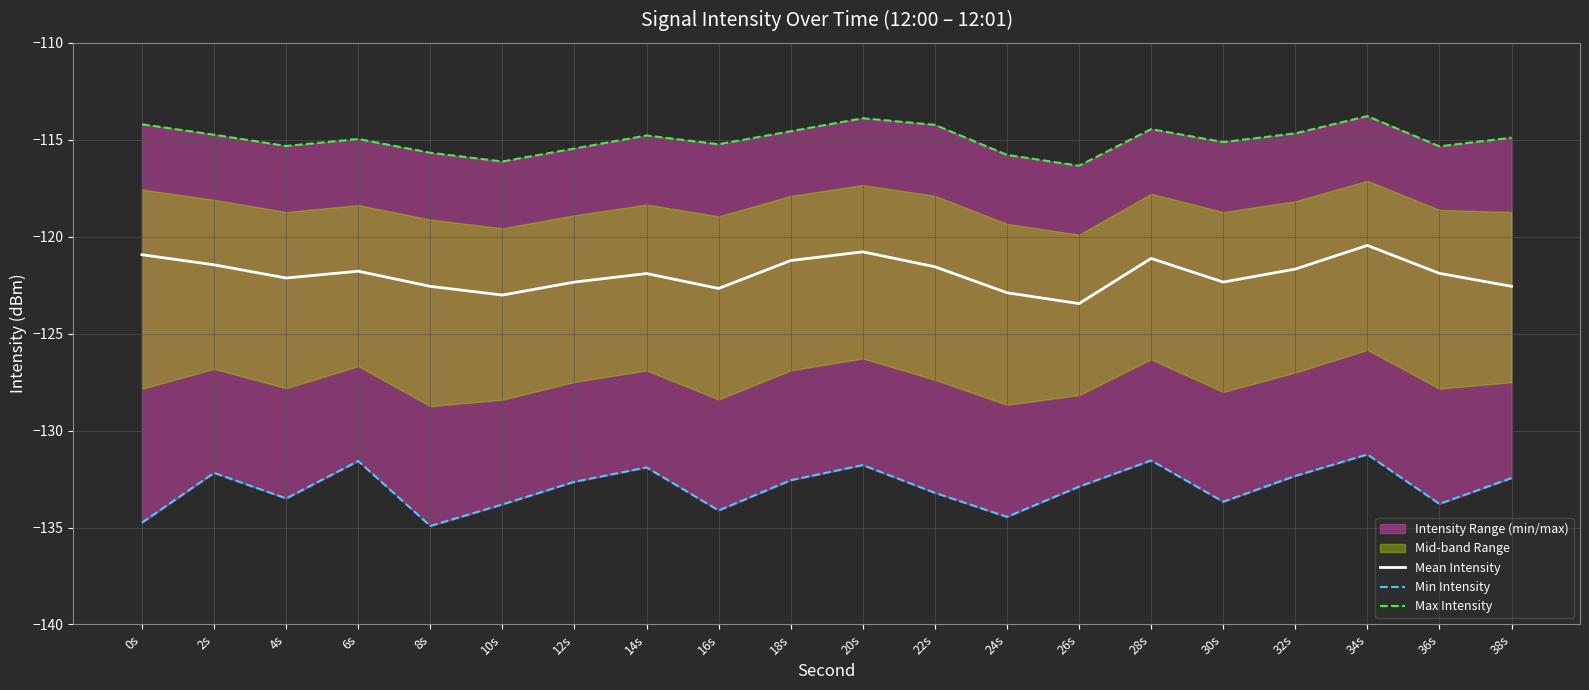

At which label does Mean Intensity first exceed -121?

0s